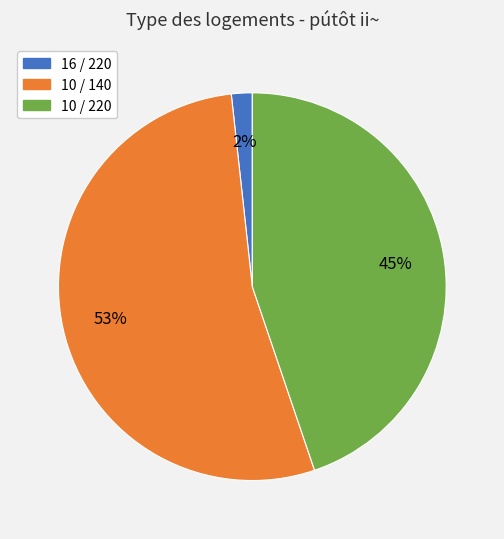

Is it true that 10 / 140 is 53% of the pie?

True